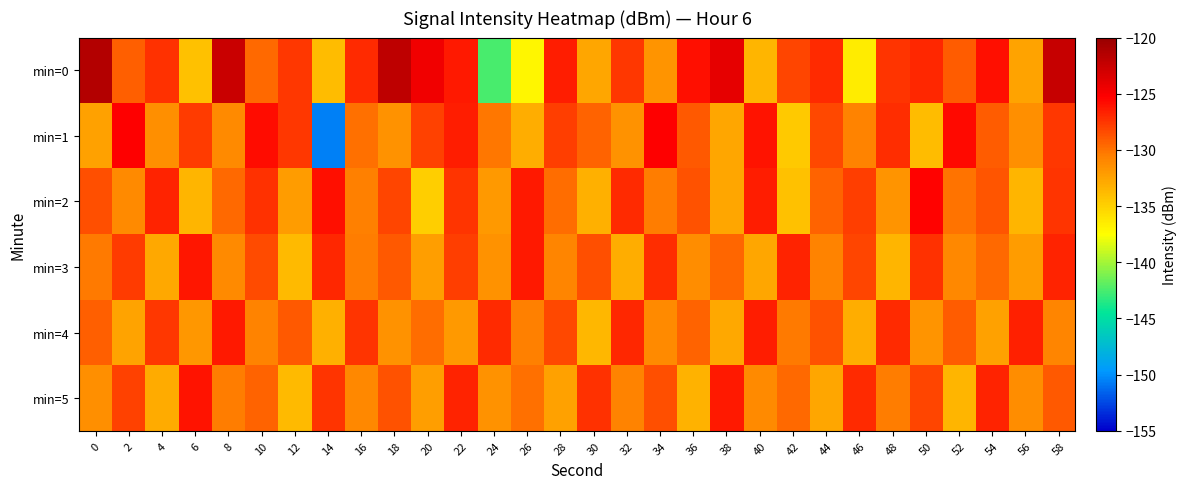

What is the total value across all series at 44?

-776.9